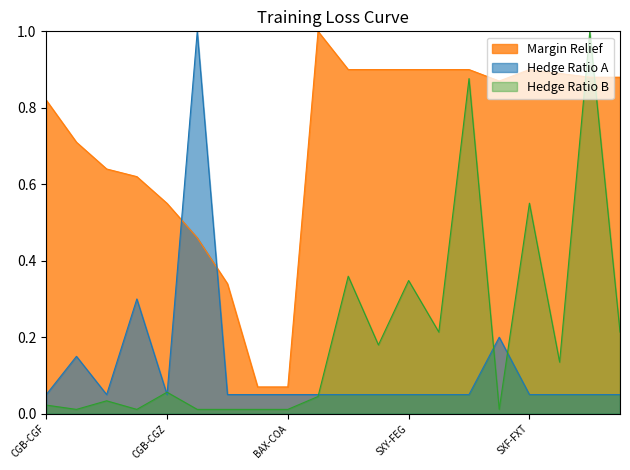

Count the number of categories in the chart.

20